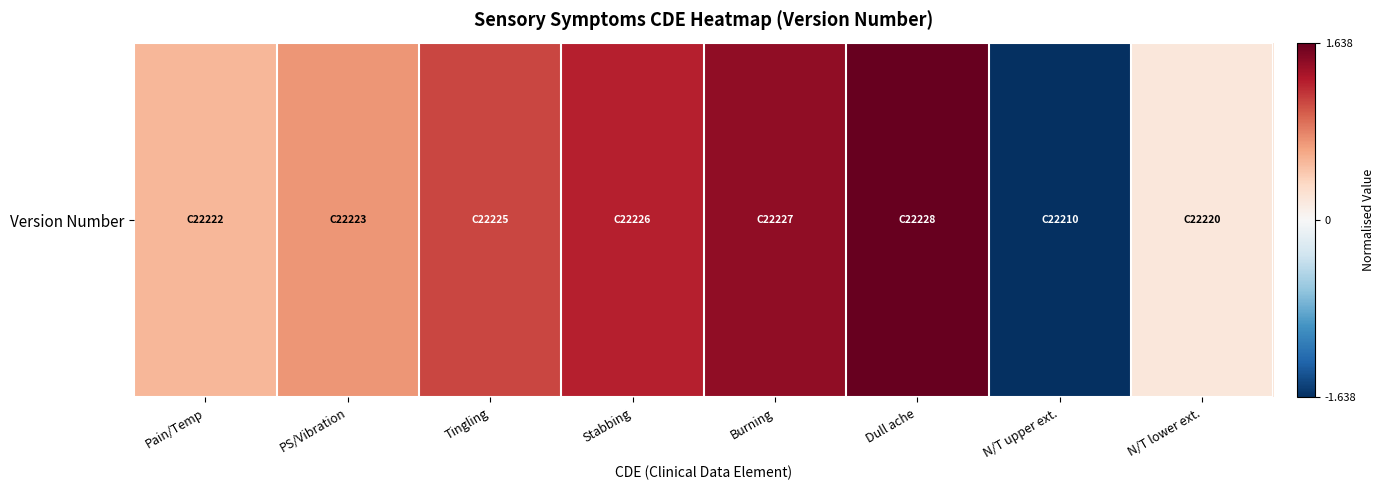

The chart shows a value of 1.2 at PS/Vibration. True or false?

False